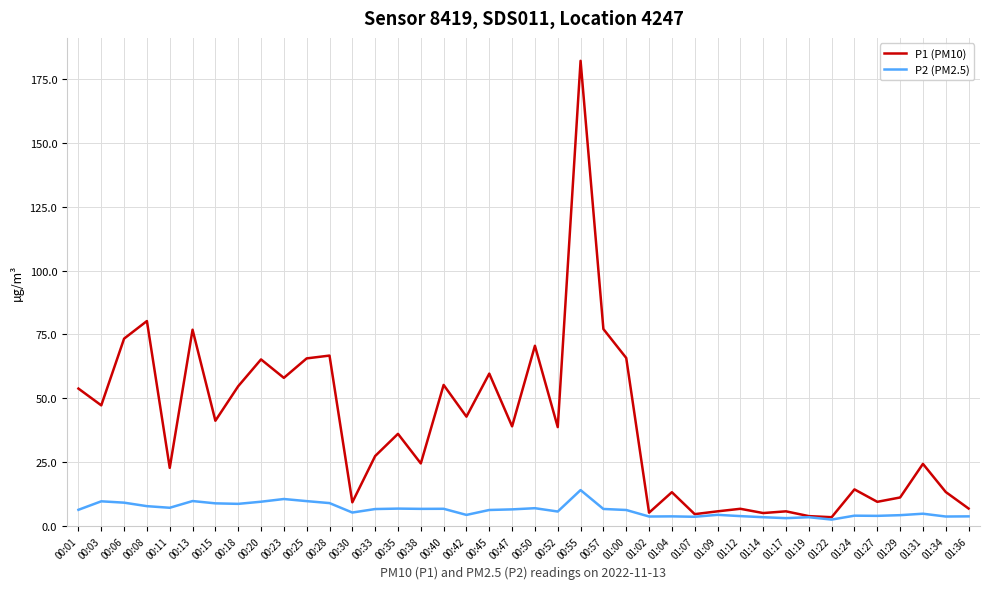

What is the minimum value for P1 (PM10)?

3.4